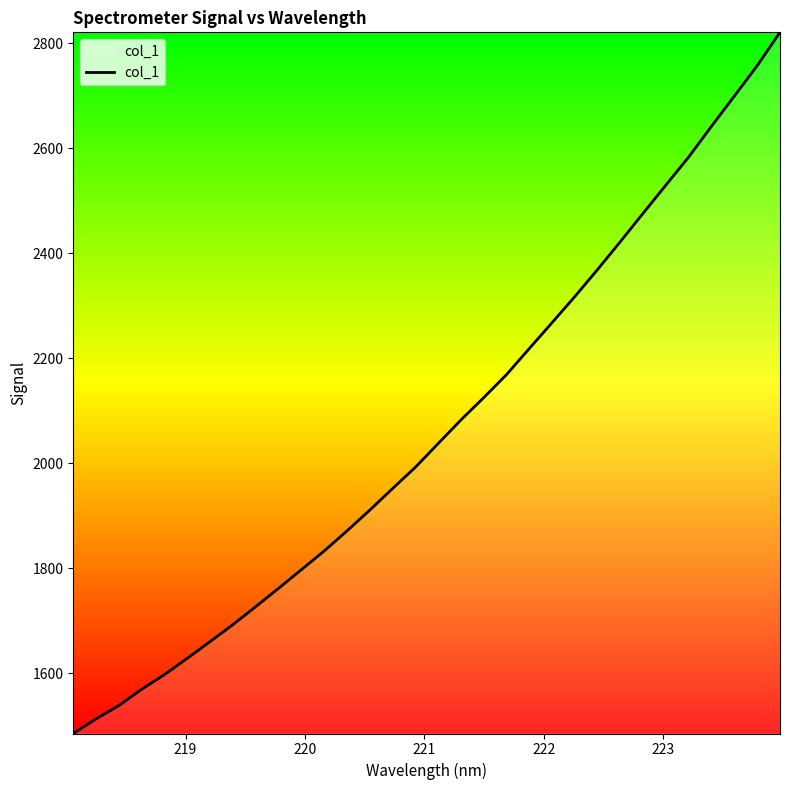

Reading right to left, what are all the values shown in this chart?

2820.3	2756.7	2699.1	2641.8	2583.3	2529.9	2476.2	2422.2	2369.0	2317.5	2267.7	2218.4	2168.7	2124.8	2082.3	2037.3	1992.1	1951.6	1910.5	1870.9	1832.6	1797.0	1761.5	1726.6	1692.4	1660.0	1628.2	1597.2	1569.1	1538.1	1512.7	1484.9